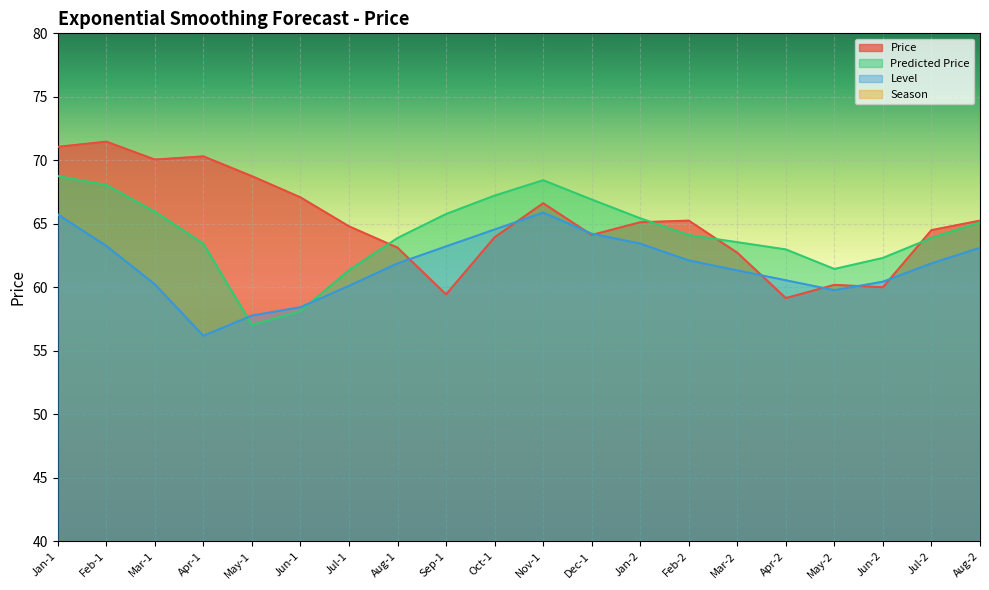

Reading left to right, extract all data points from this chart.

Price: 71.1	71.5	70.1	70.3	68.8	67.1	64.8	63.1	59.4	63.9	66.6	64.1	65.1	65.2	62.7	59.1	60.2	60.0	64.5	65.2
Predicted Price: 68.8	68.0	66.0	63.4	57.0	58.1	61.3	63.9	65.8	67.2	68.4	66.9	65.4	64.1	63.5	63.0	61.4	62.3	63.9	65.1
Level: 65.7	63.3	60.2	56.2	57.8	58.4	60.1	61.9	63.2	64.5	65.9	64.2	63.4	62.1	61.3	60.5	59.8	60.4	61.9	63.1
Season: -0.1	2.4	2.9	3.5	2.0	1.4	0.9	0.3	-0.2	-0.8	-1.3	-1.9	-0.1	2.4	2.9	3.5	2.0	1.4	0.9	0.3